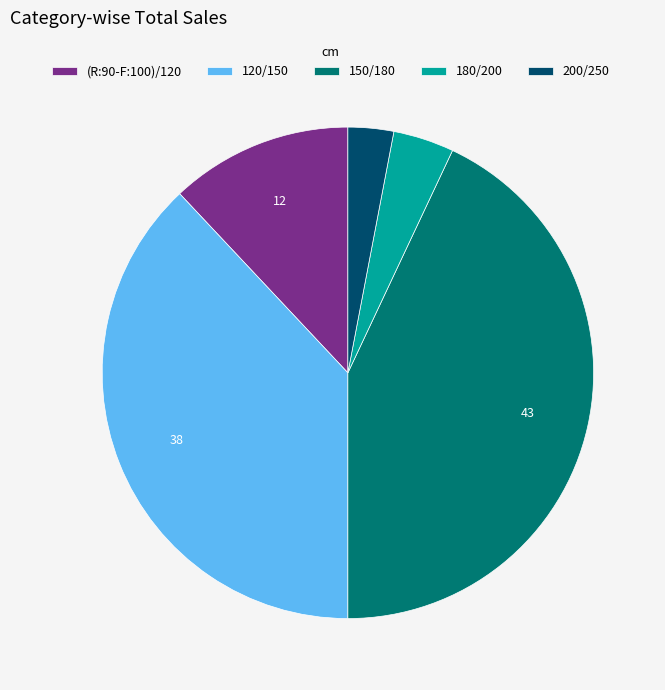

Do 200/250 and (R:90-F:100)/120 together represent more than half of the pie?

No